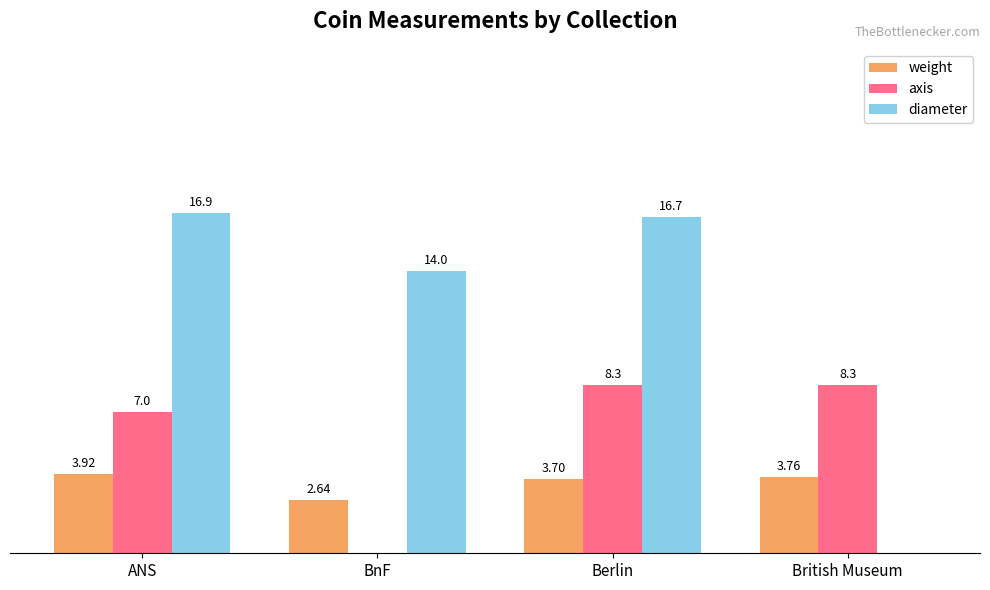

Where does the diameter series first go above 16?

ANS